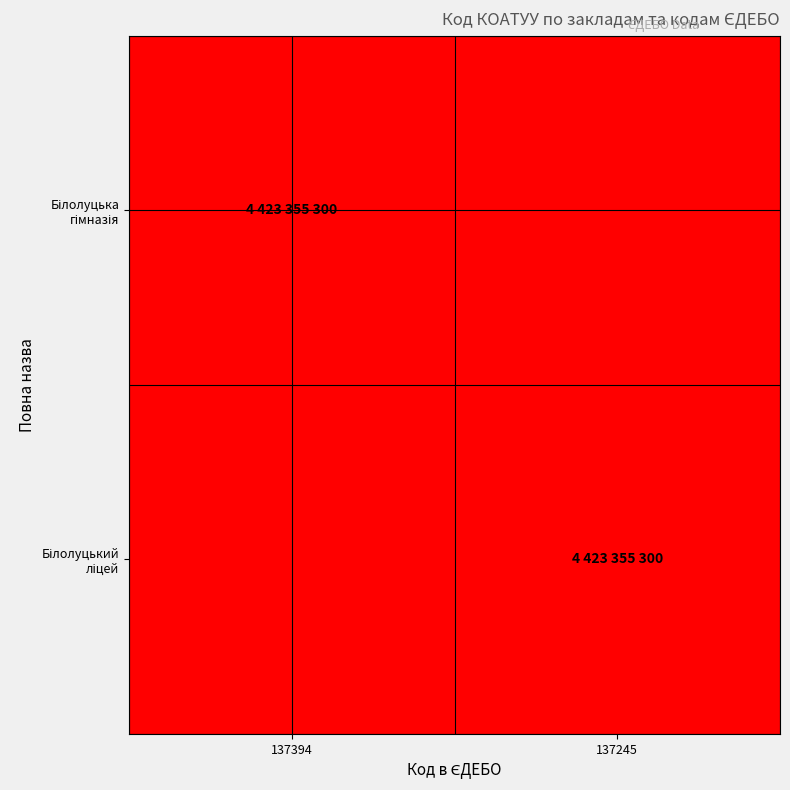

Rank the series at 137394 from highest to lowest value.

Білолуцька гімназія, Білолуцький ліцей